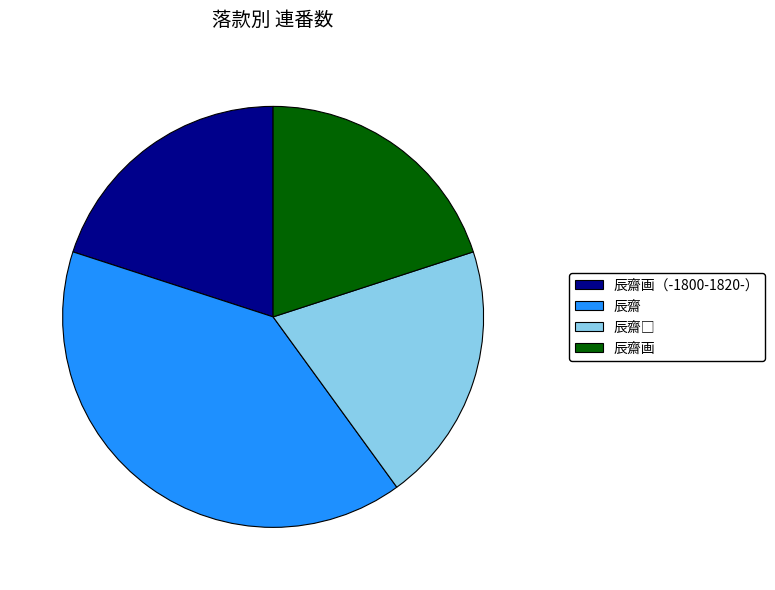

Is there a majority slice in this chart?

No